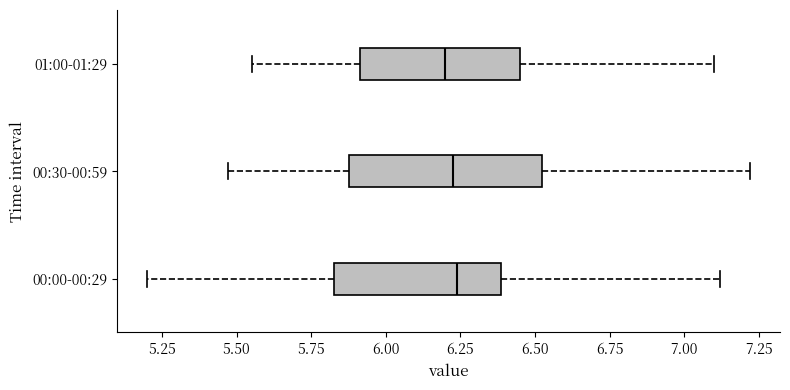

Reading bottom to top, transcribe this box plot: for each box, give where its median line is, the range the box spans, and where its two whiskers end, as read against the x-axis. The values are not printed on the chart, so give them approximately, as read against the axis.

00:00-00:29: median 6.25, box 5.85 to 6.40, whiskers 5.20 to 7.10
00:30-00:59: median 6.25, box 5.90 to 6.55, whiskers 5.45 to 7.20
01:00-01:29: median 6.20, box 5.90 to 6.45, whiskers 5.55 to 7.10